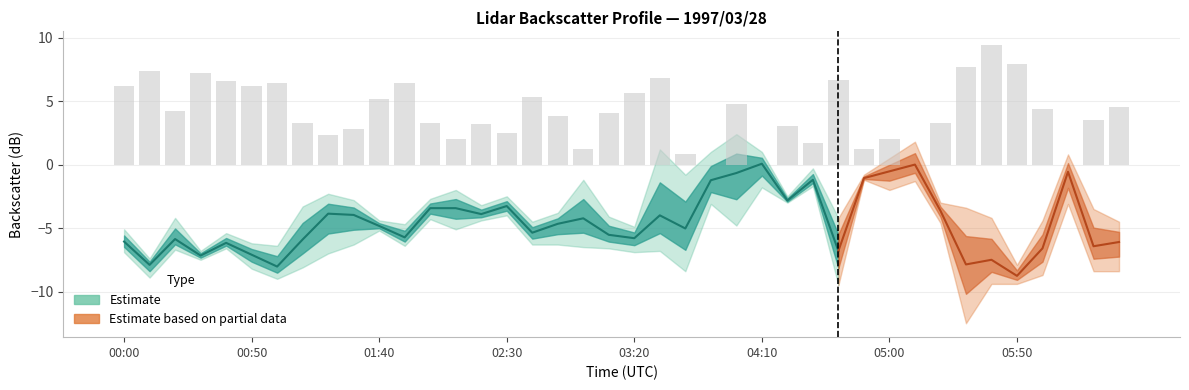

How many distinct data groups are displayed?

3